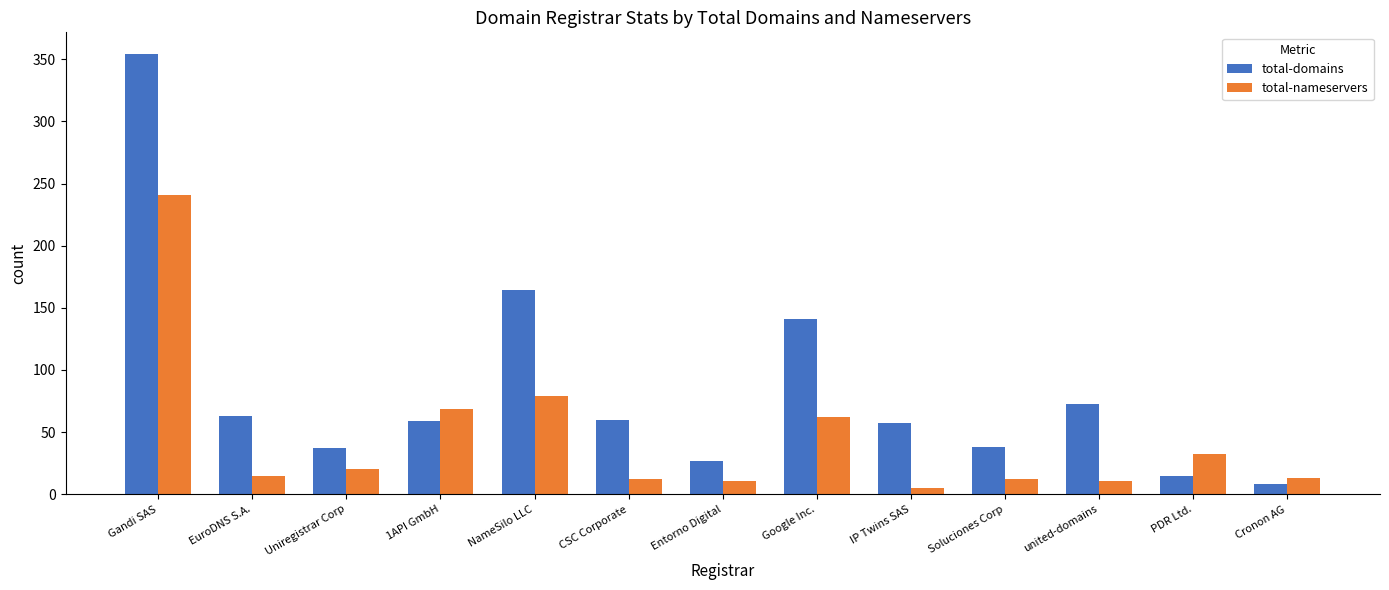

What are all the series names shown in the legend?

total-domains, total-nameservers